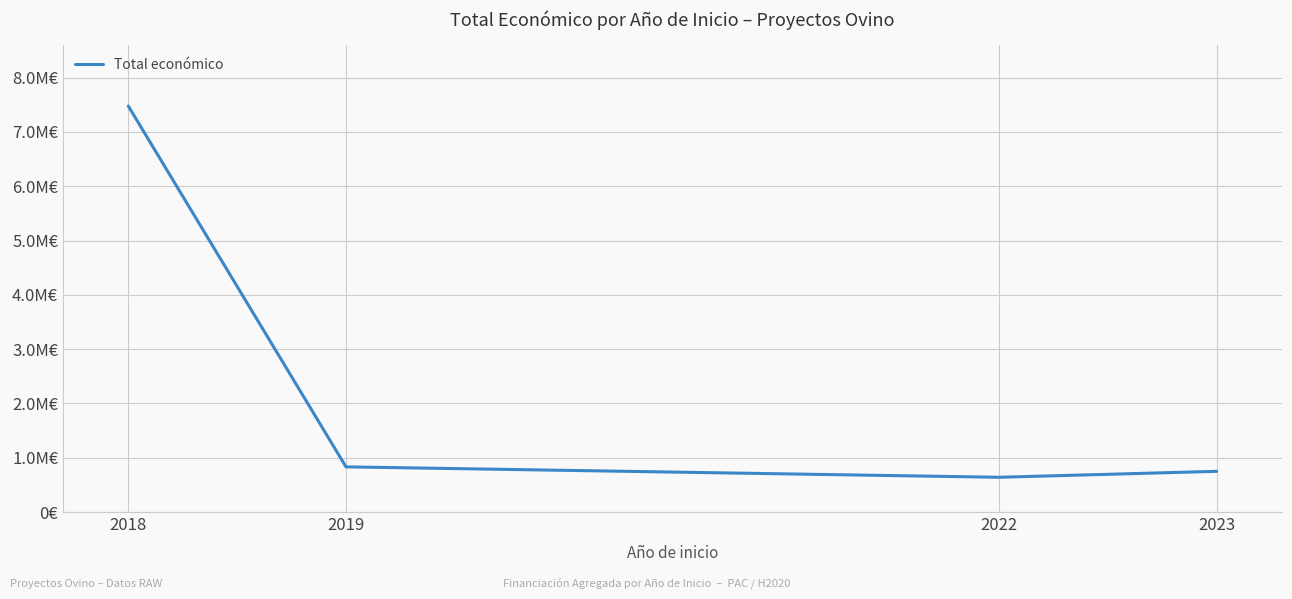

List the labels in order of value, largest first.

2018, 2019, 2023, 2022